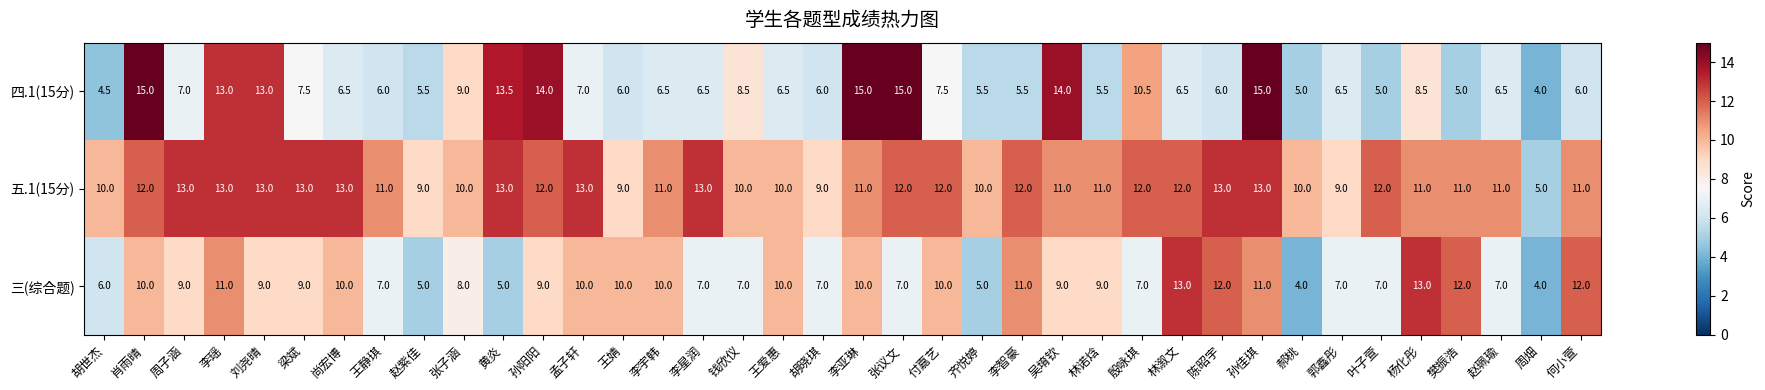

What is the lowest value of the 三(综合题) series?

4.0